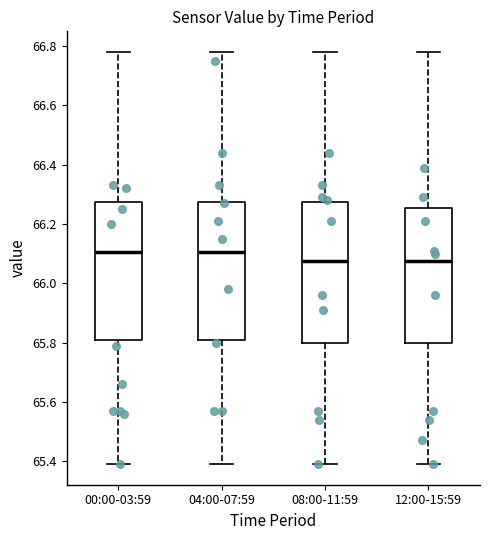

Reading left to right, read every box against the y-axis: the position of its median line, the range the box covers, and the ends of its whiskers. The values are not printed on the chart, so give them approximately, as read against the axis.

00:00-03:59: median 66.10, box 65.80 to 66.28, whiskers 65.40 to 66.78
04:00-07:59: median 66.10, box 65.80 to 66.28, whiskers 65.40 to 66.78
08:00-11:59: median 66.08, box 65.80 to 66.28, whiskers 65.40 to 66.78
12:00-15:59: median 66.08, box 65.80 to 66.26, whiskers 65.40 to 66.78